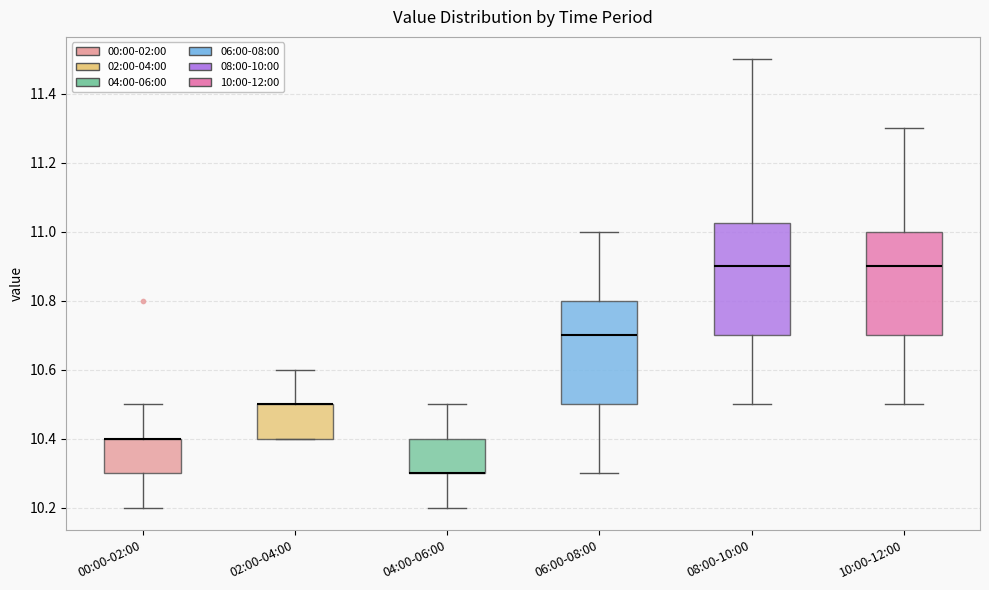

Which box is the tallest, from its lower edge to its upper edge?

08:00-10:00